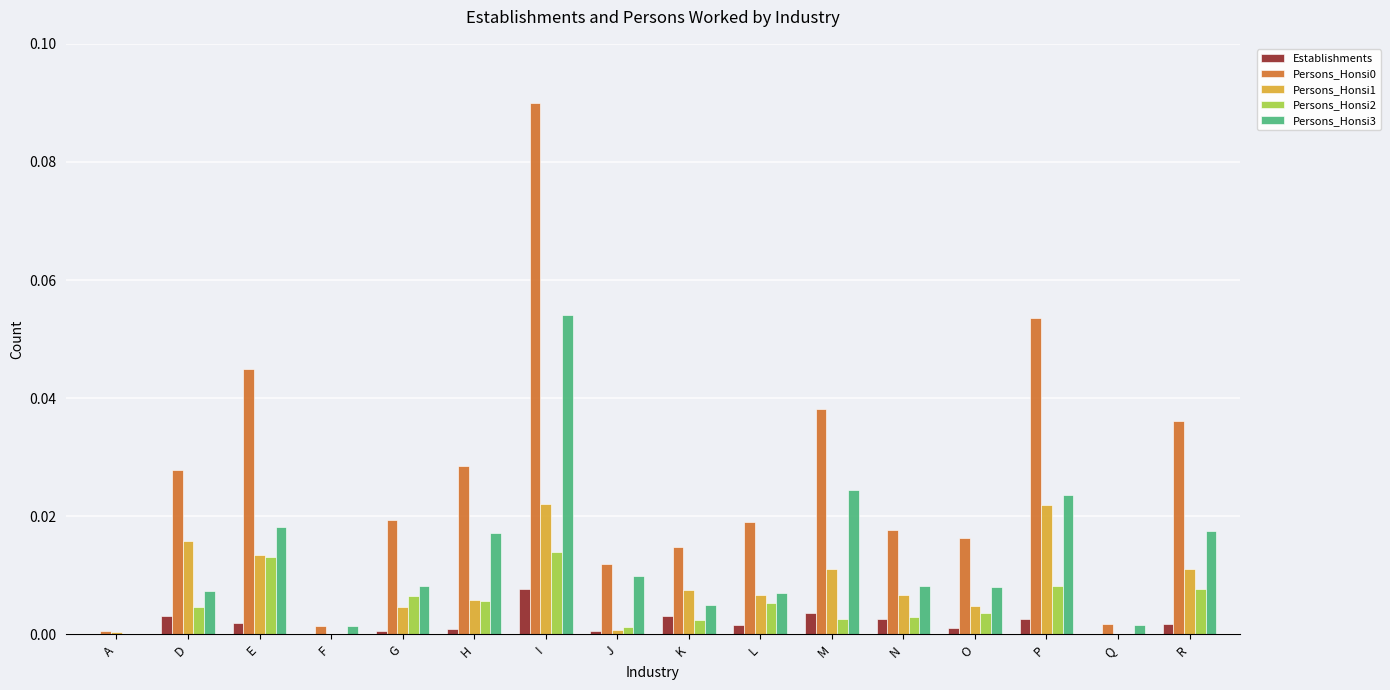

At which label is Persons_Honsi3 closest to 0?

A